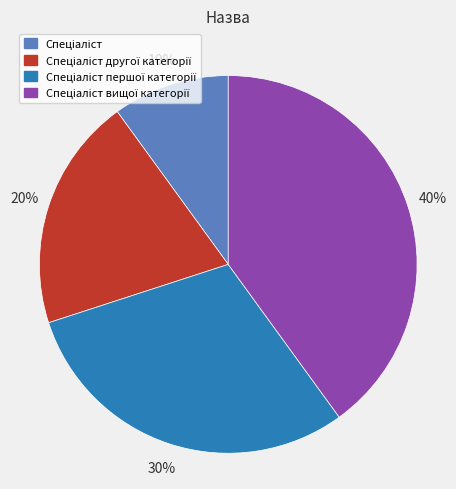

To the nearest percent, what is the average slice percentage?

25%